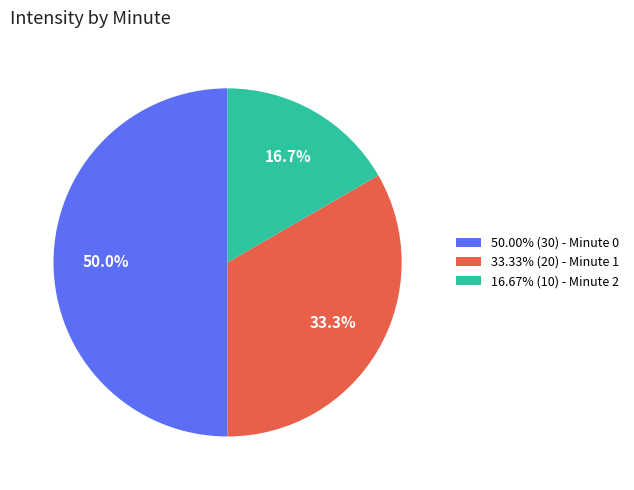

Count the number of slices in the pie.

3